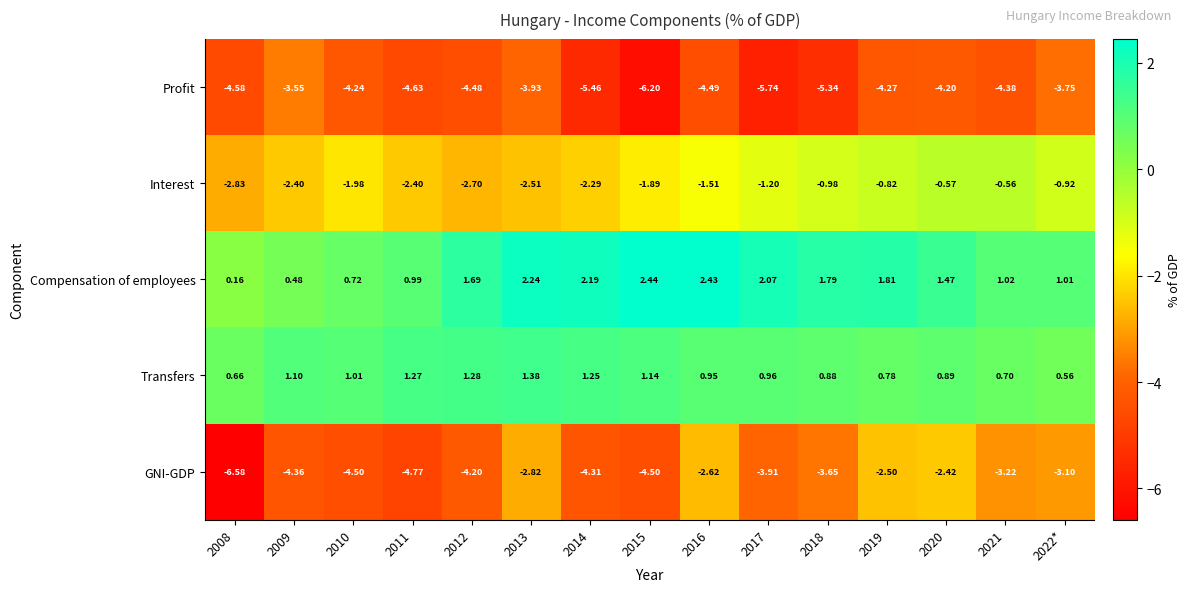

Which series has the widest spread of values?

GNI-GDP